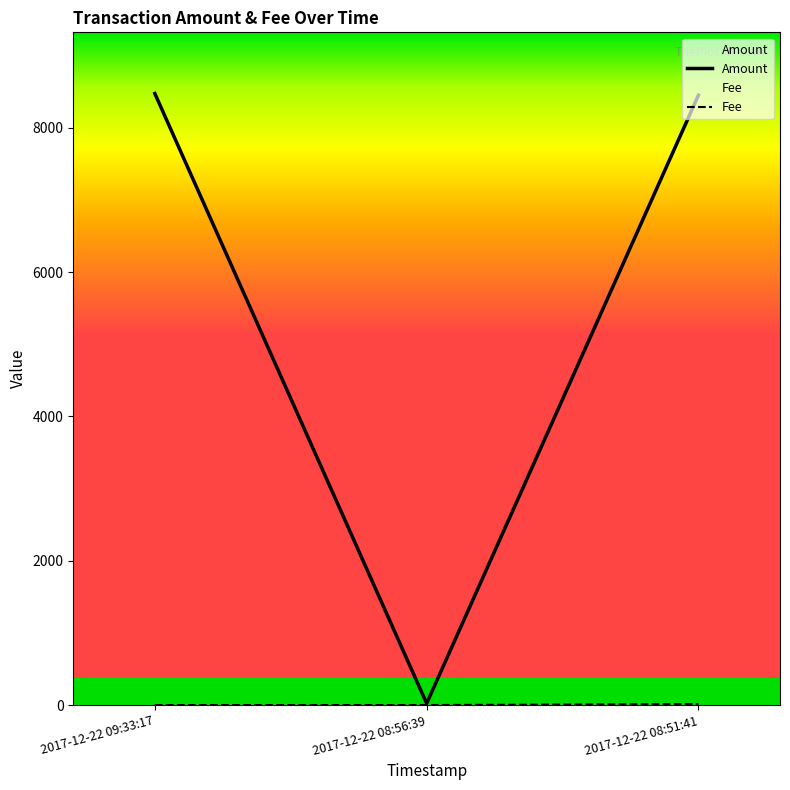

What is the average value of the Fee series?

6